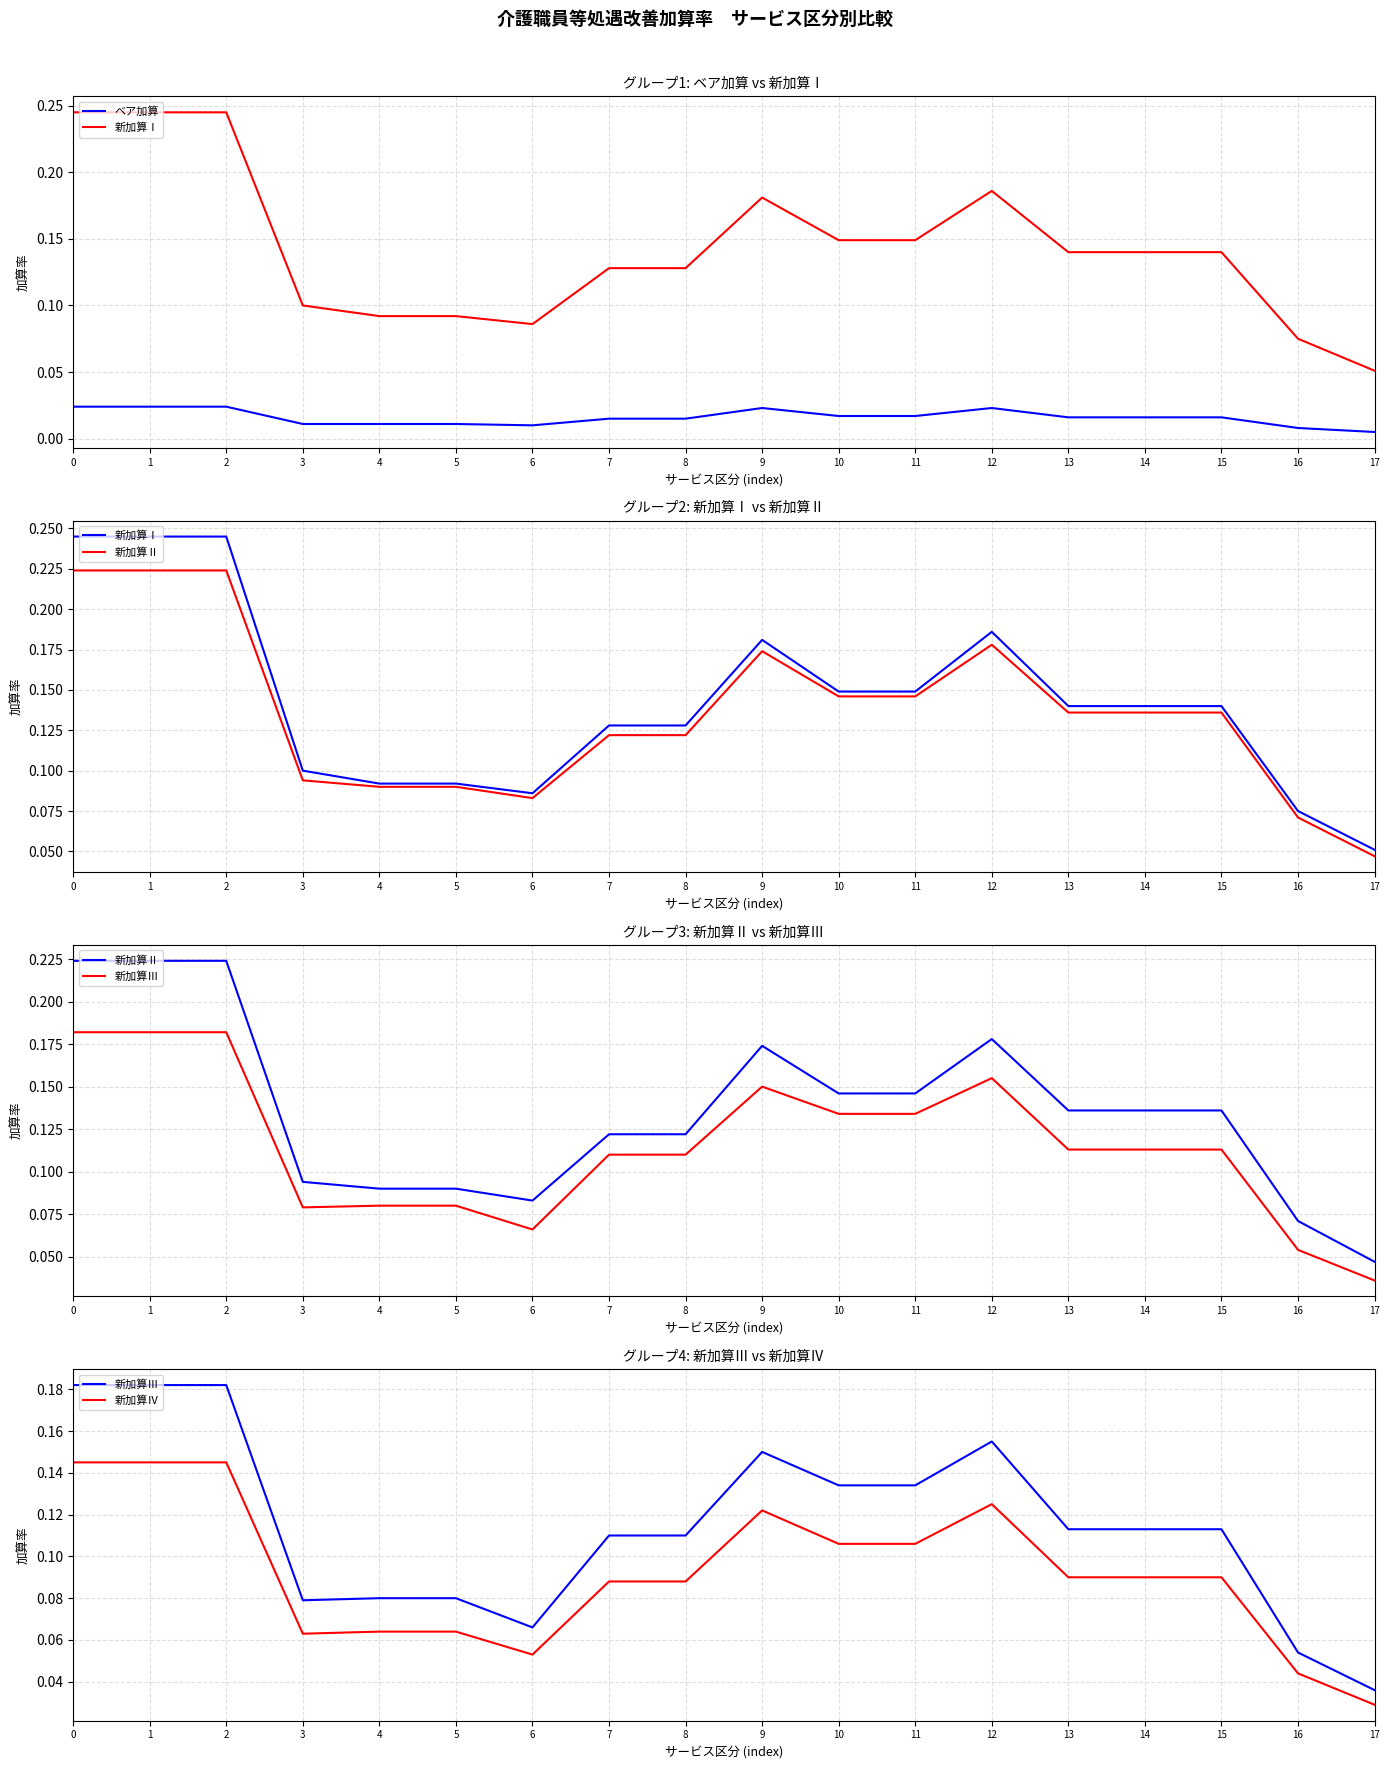

Is it true that 新加算Ⅲ equals 0.1 at 8?

True